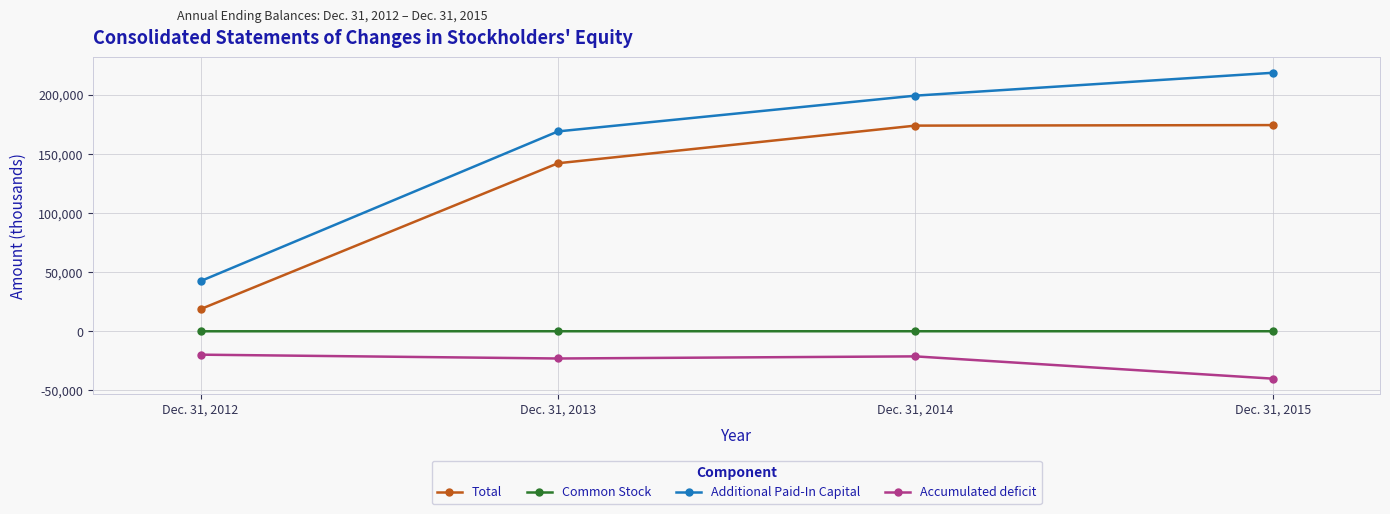

What is the approximate value of Accumulated deficit at Dec. 31, 2013?

-22985